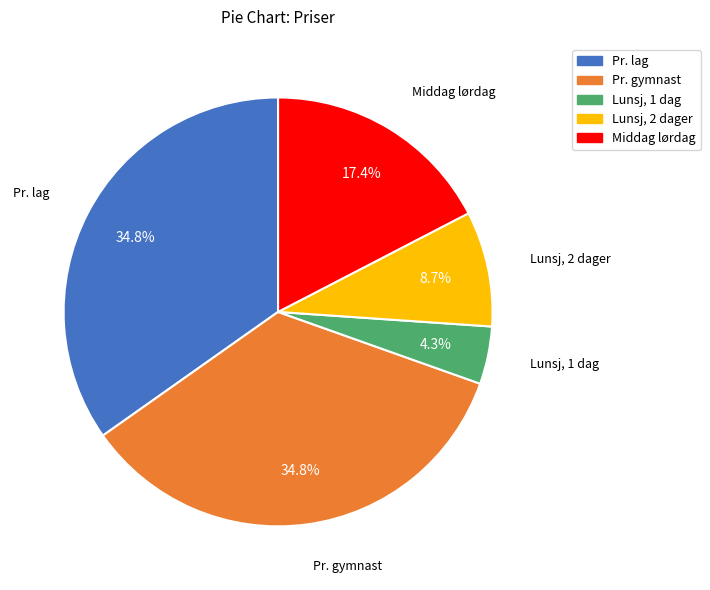

What is the total percentage of Pr. gymnast and Lunsj, 2 dager?

43.5%